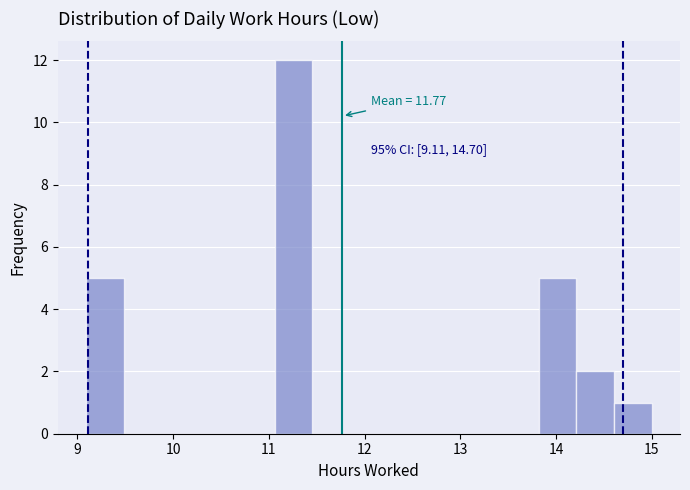

Around what value on the x-axis is the tallest bar? Give the approximate position of its centre, as read against the axis.

11.3